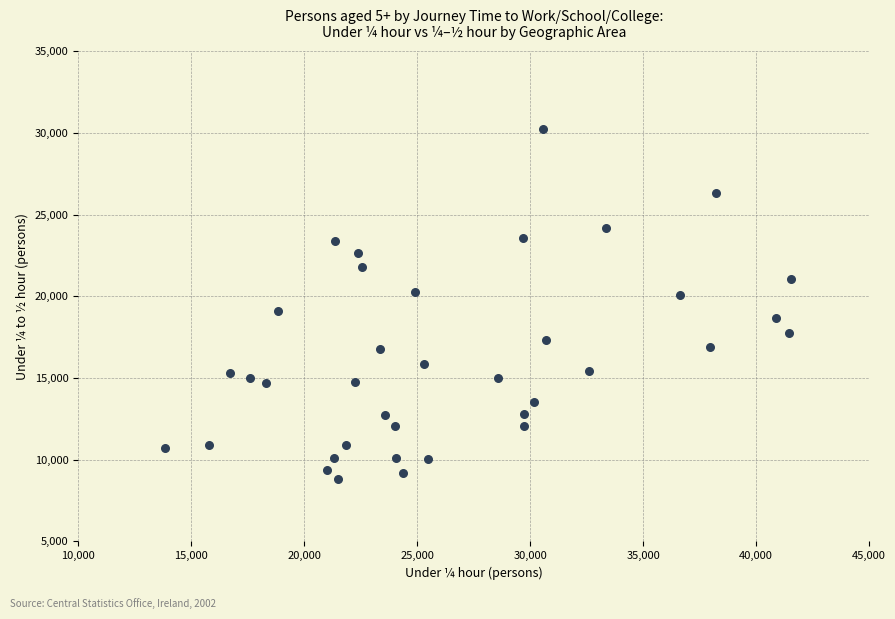

What is the range of Y values (max minus min)?

21396